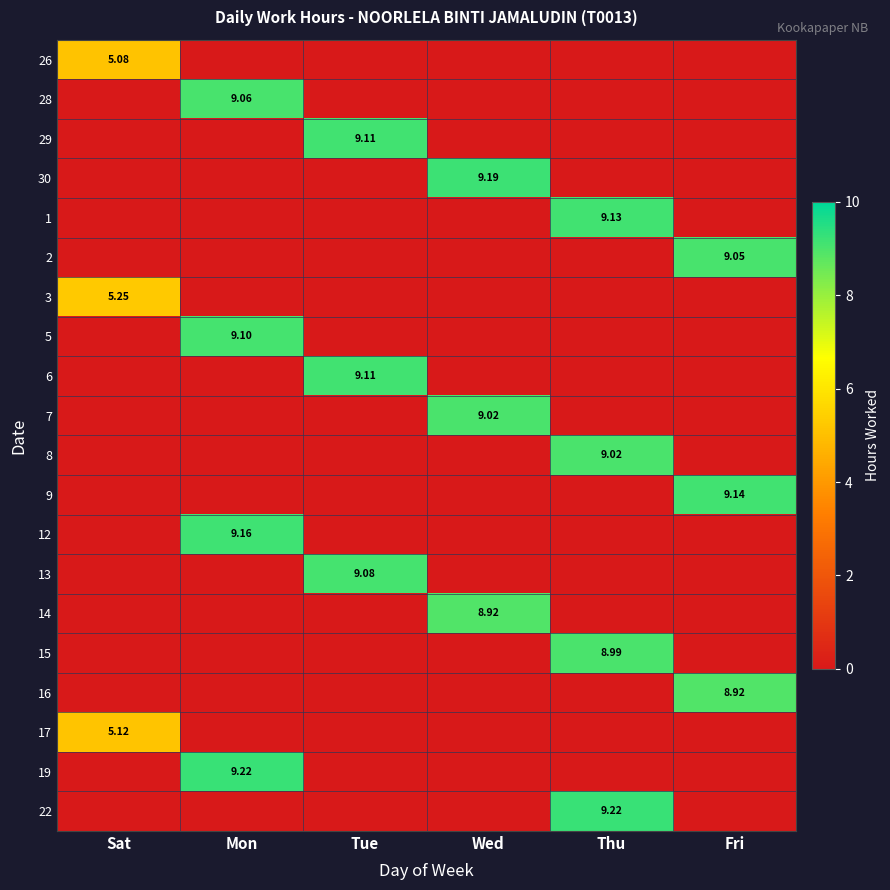

What is the difference between the maximum and minimum values in the 22 series?

9.2